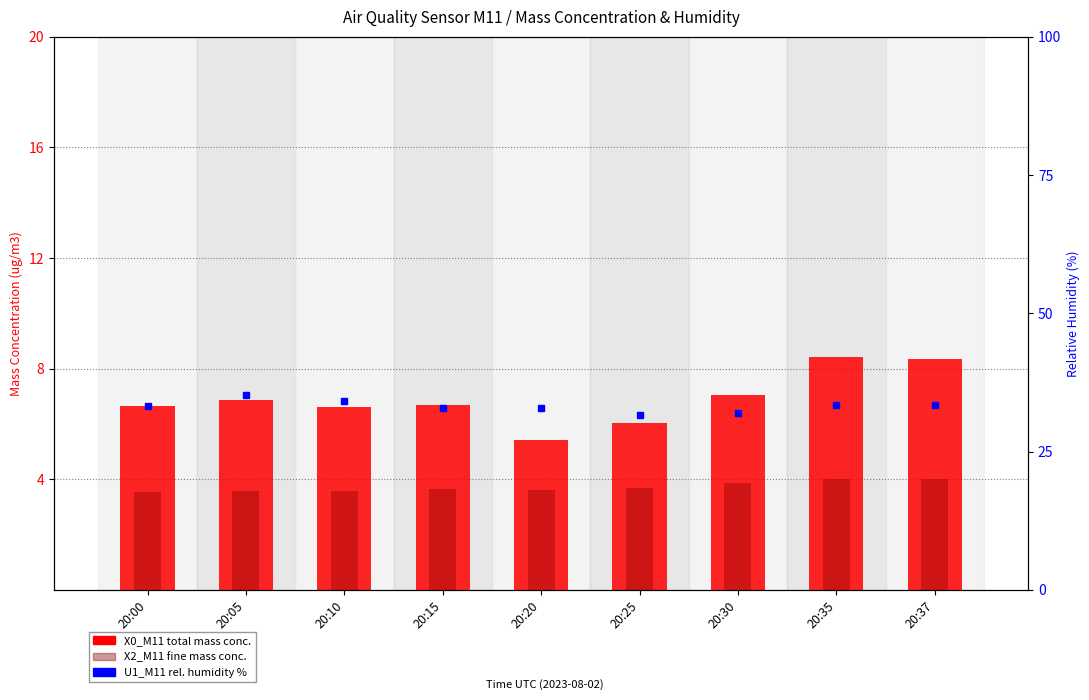

Reading right to left, extract all data points from this chart.

X0_M11 (total mass conc.): 8.3	8.4	7.0	6.0	5.4	6.7	6.6	6.9	6.6
X2_M11 (fine mass conc.): 4.0	4.0	3.9	3.7	3.6	3.7	3.6	3.6	3.5
U1_M11 (rel. humidity %): 33.4	33.5	31.9	31.6	32.8	32.8	34.2	35.2	33.2